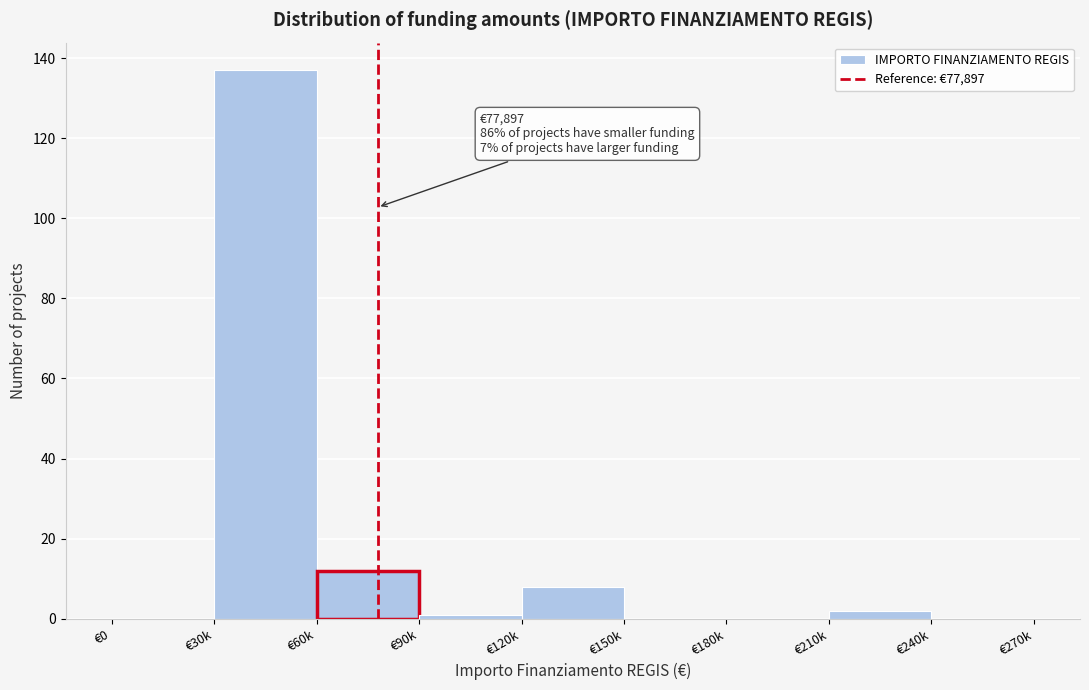

The value at €150k is 0. True or false?

True